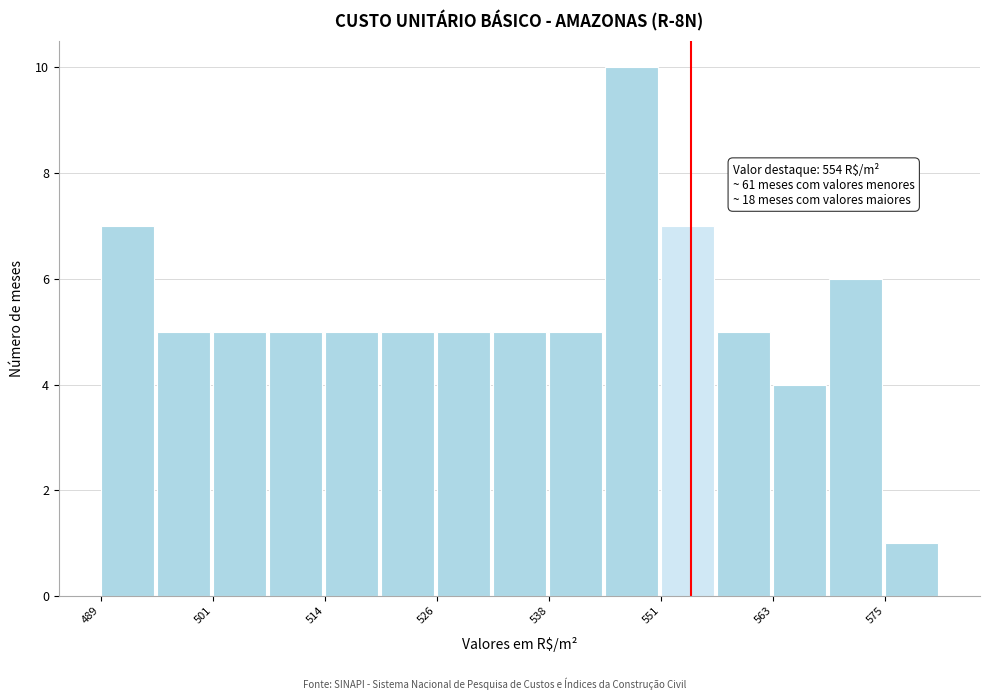

Around what value on the x-axis is the tallest bar? Give the approximate position of its centre, as read against the axis.

548